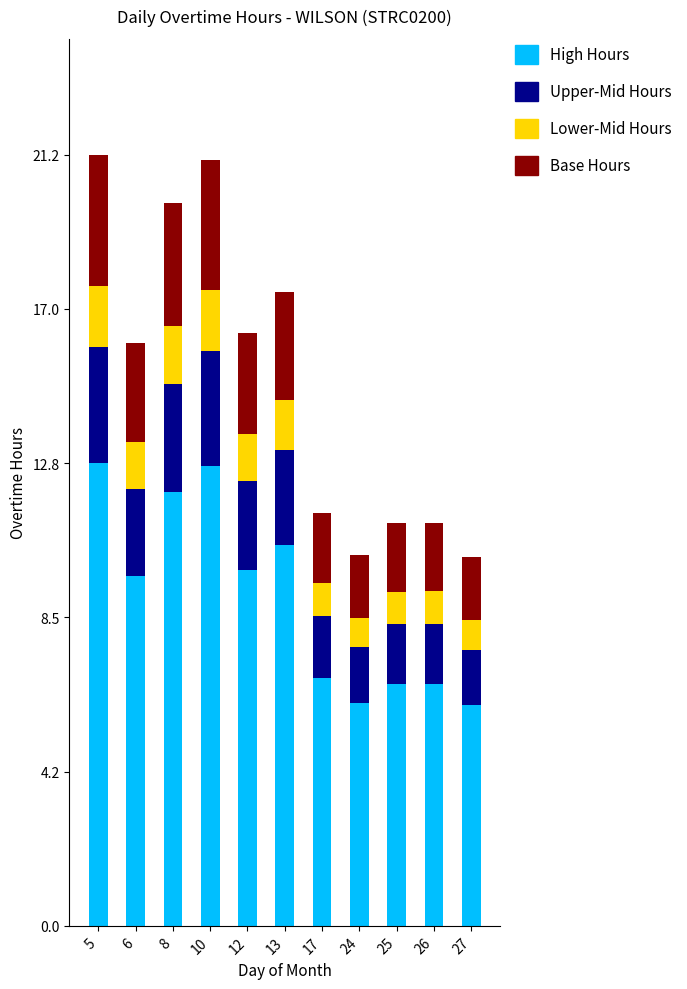

What is the total value across all series at 17?

11.4